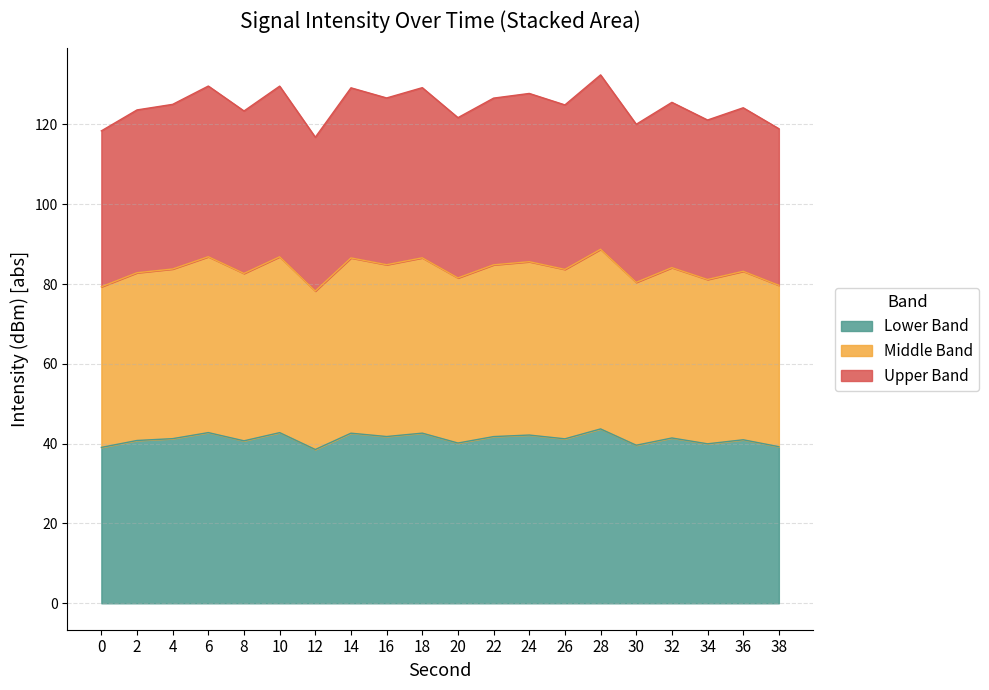

How many values are below 41?

9